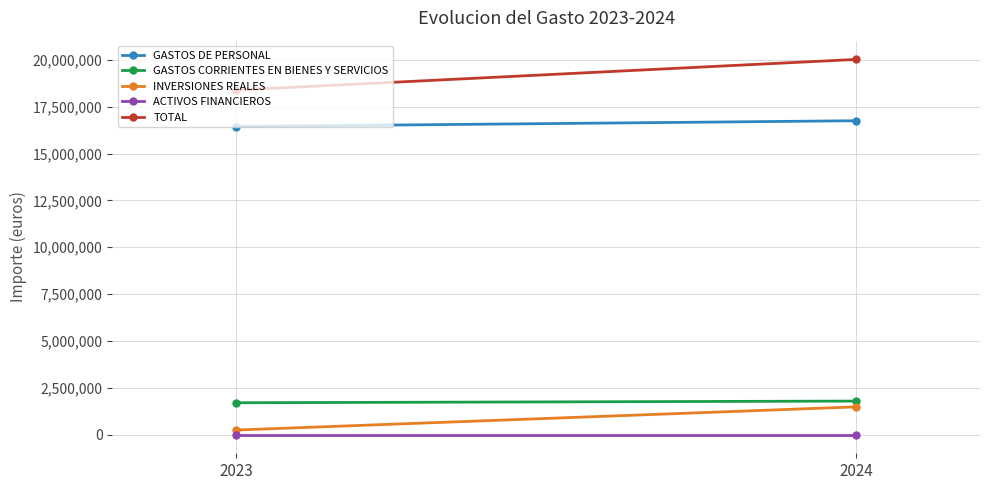

Which series changed the most between 2023 and 2024?

TOTAL